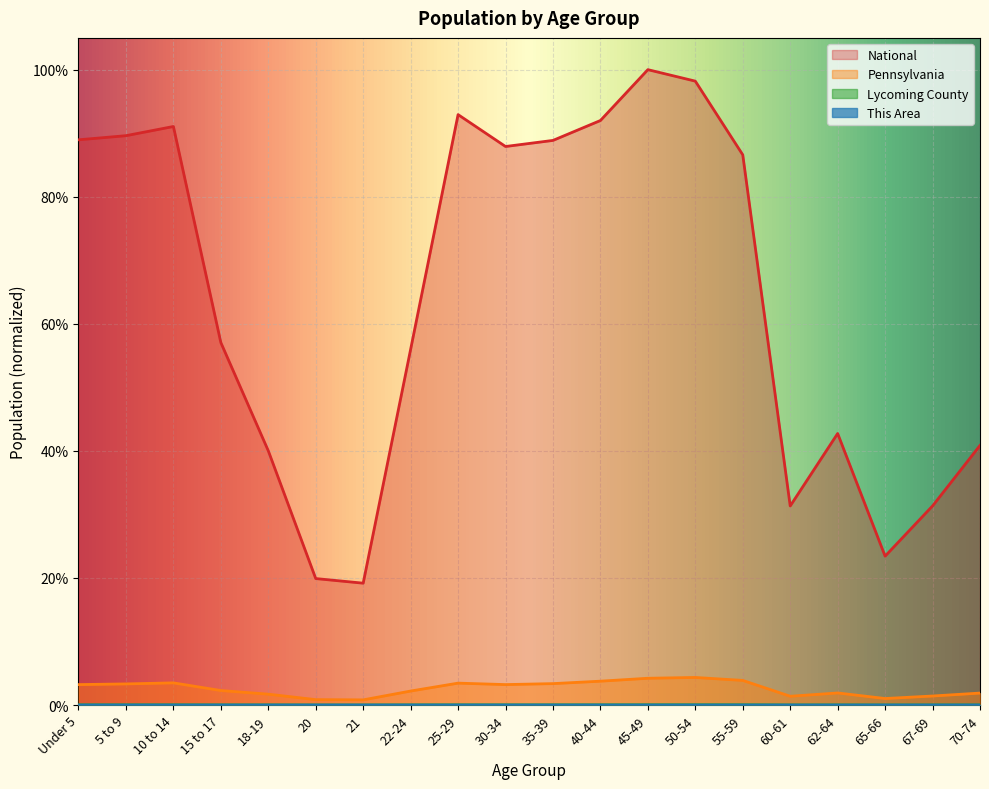

True or false: This Area and National cross at least once.

False